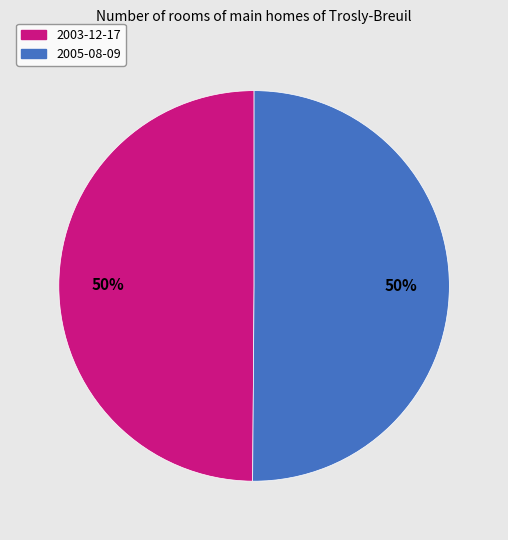

The 2005-08-09 slice represents 50% of the pie. True or false?

True